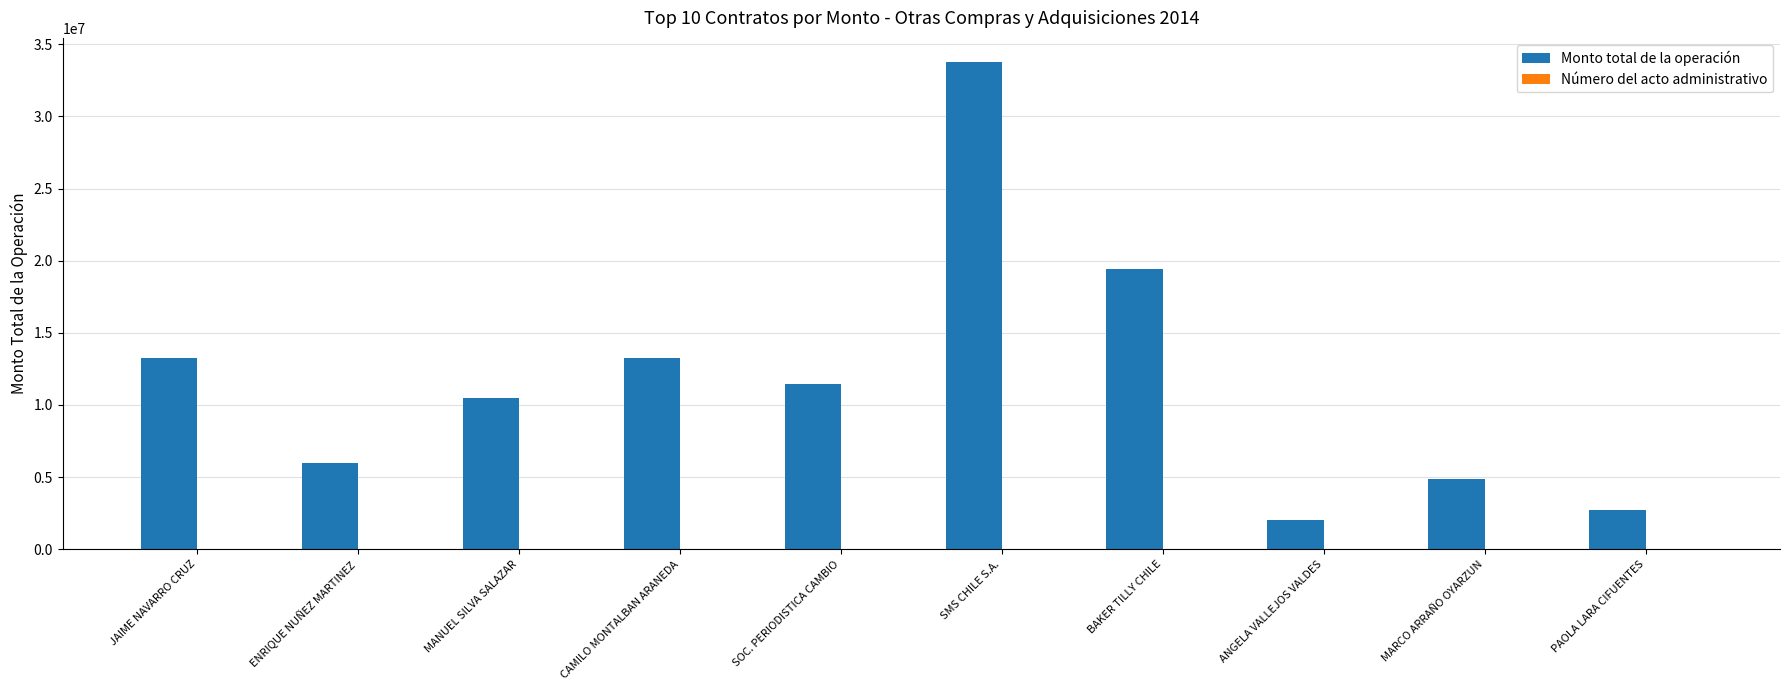

Which series changed the most between ENRIQUE NUÑEZ MARTINEZ and SMS CHILE S.A.?

Monto total de la operación